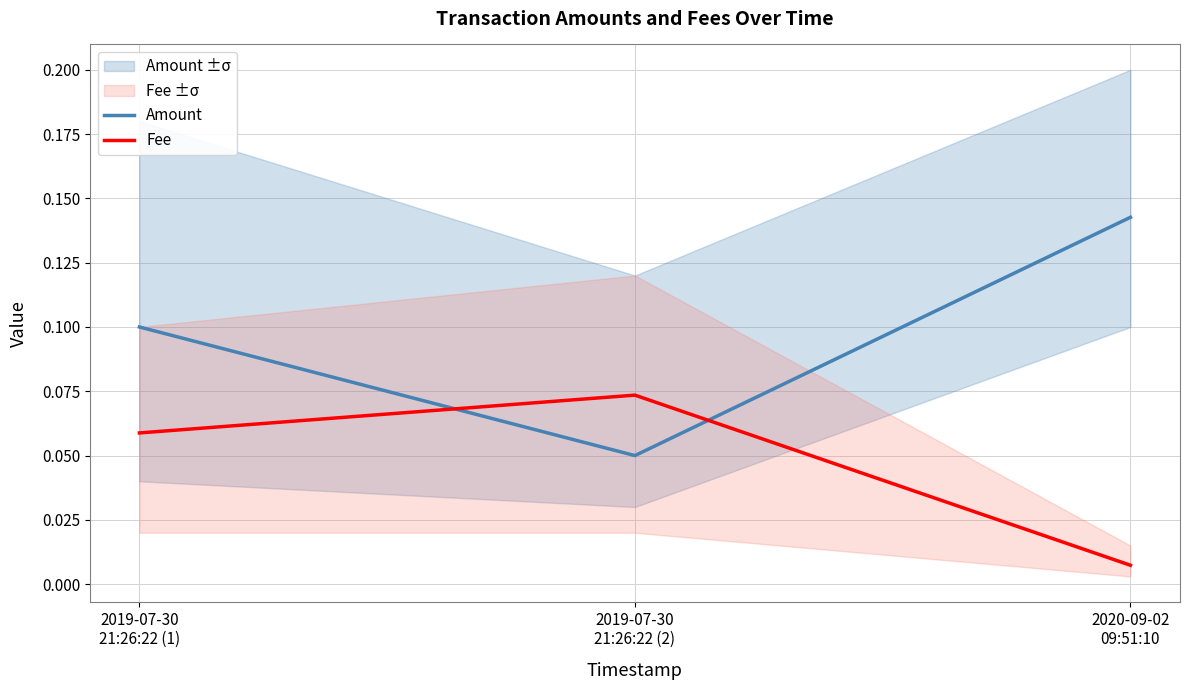

What is the value of the Amount point at the 2nd from the left?

0.1